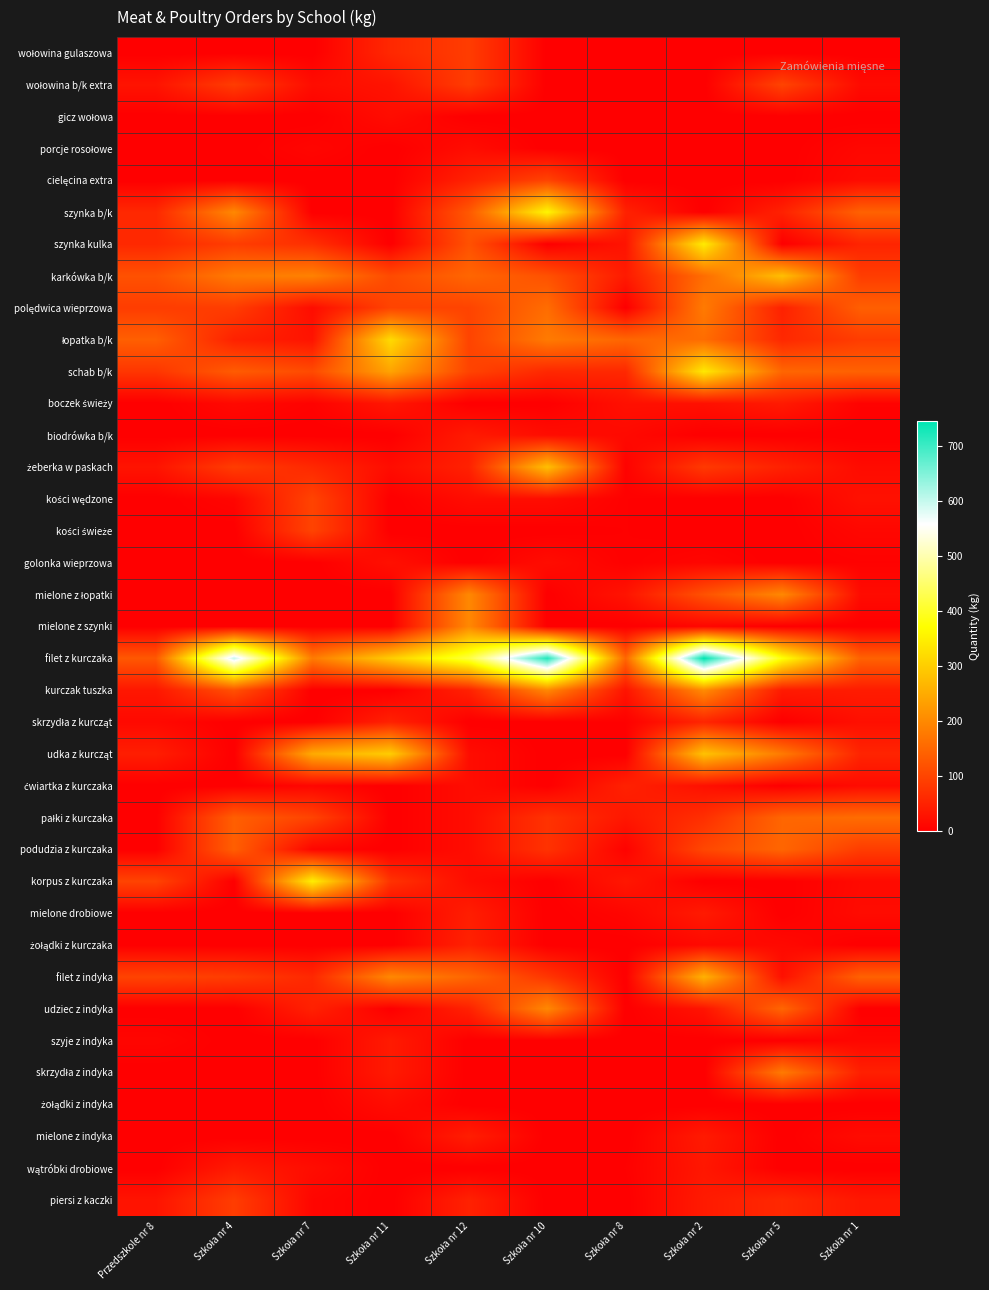

Count the number of data series in this chart.

37